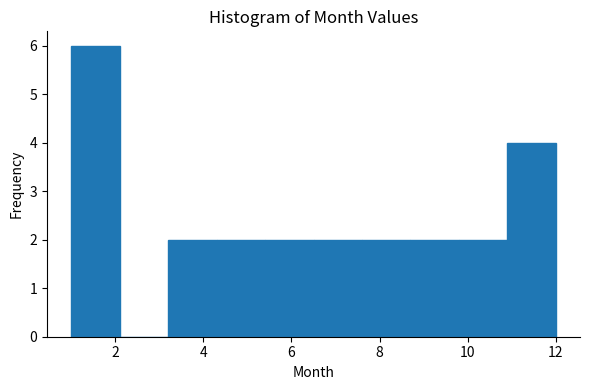

Which range on the x-axis has the tallest bar?

1.0 to 2.1